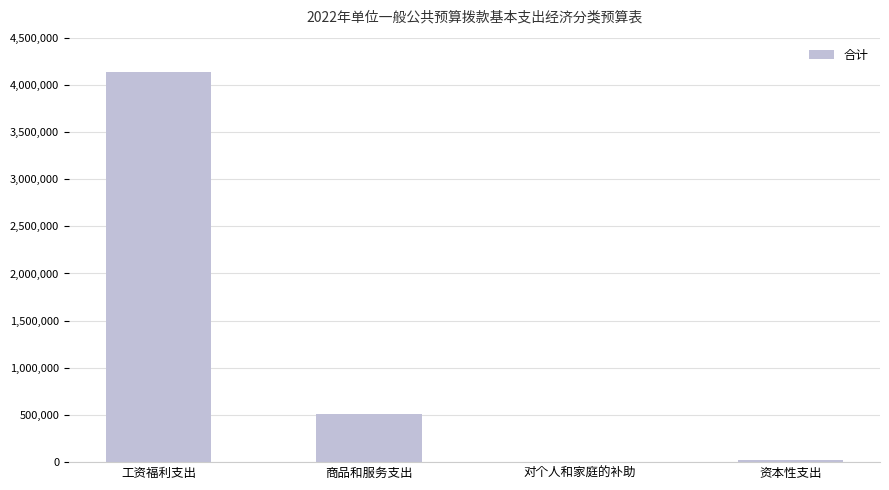

True or false: the data shows 846498 at 商品和服务支出.

False